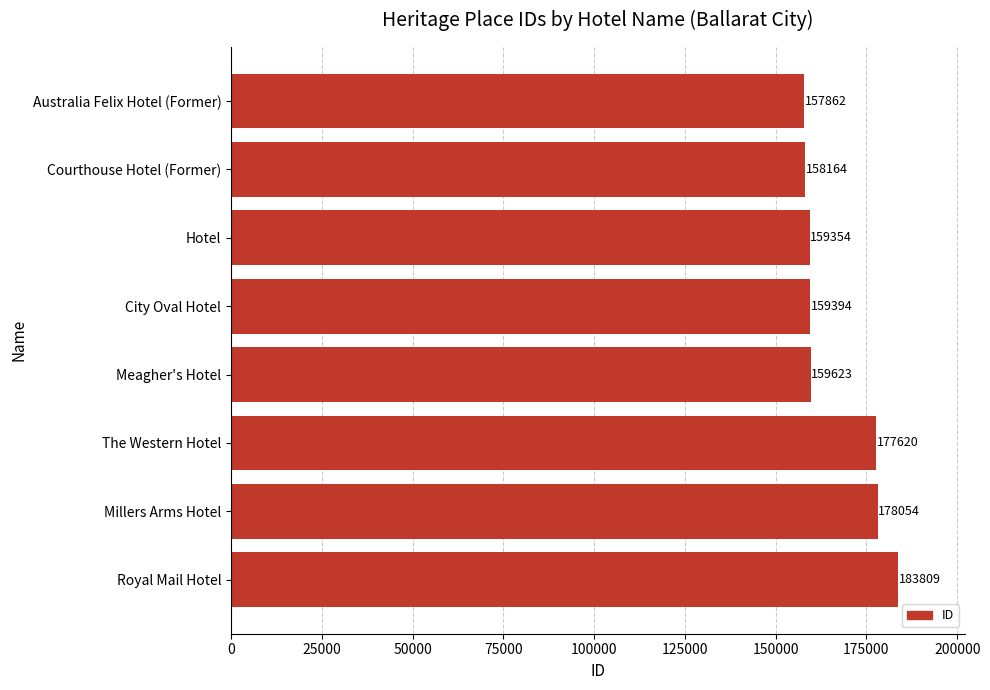

What is the sum of all values?

1333880